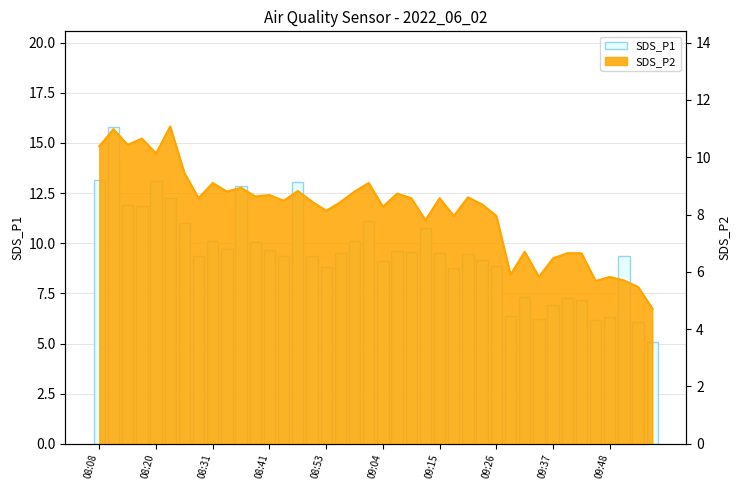

The value at 09:04 is 9.1. True or false?

True